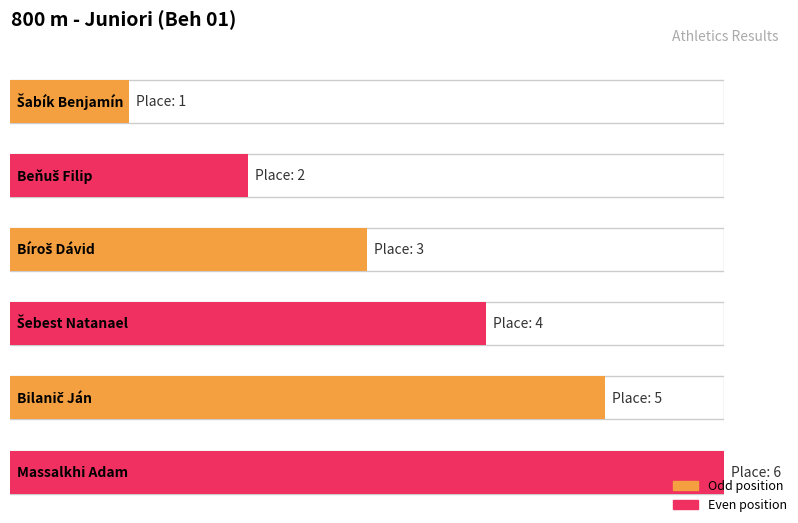

What is the ratio of the value at Bilanič Ján to the value at Šebest Natanael?

1.2